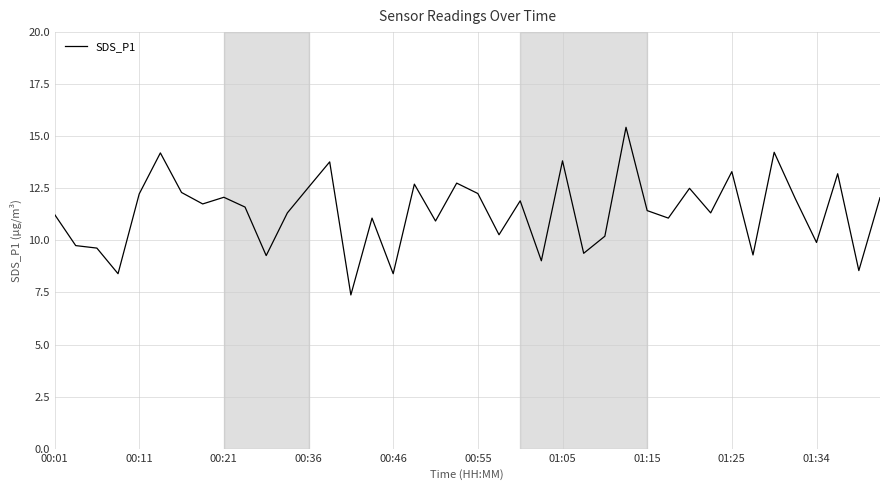

How many lines are shown in the chart?

1